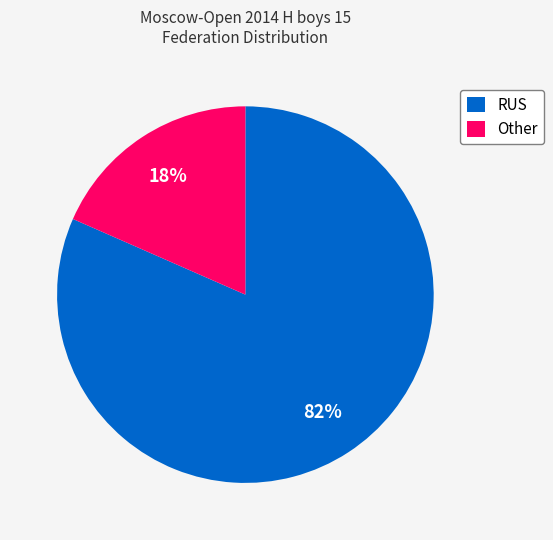

Combined, do RUS and Other account for over 50%?

Yes